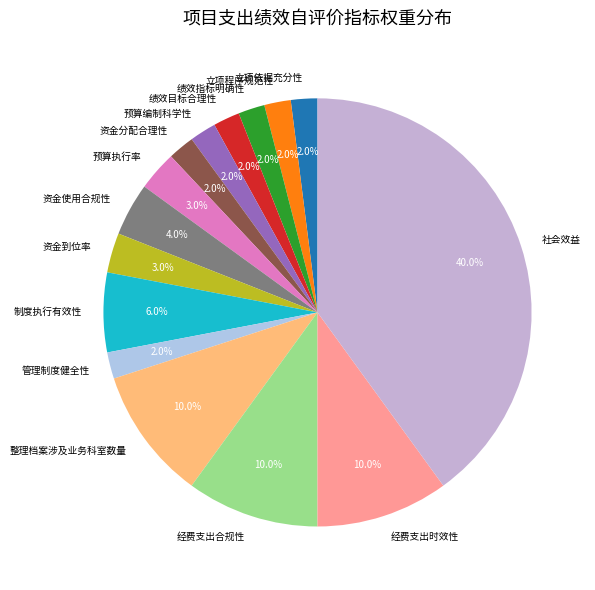

Do 管理制度健全性 and 预算执行率 together represent more than half of the pie?

No